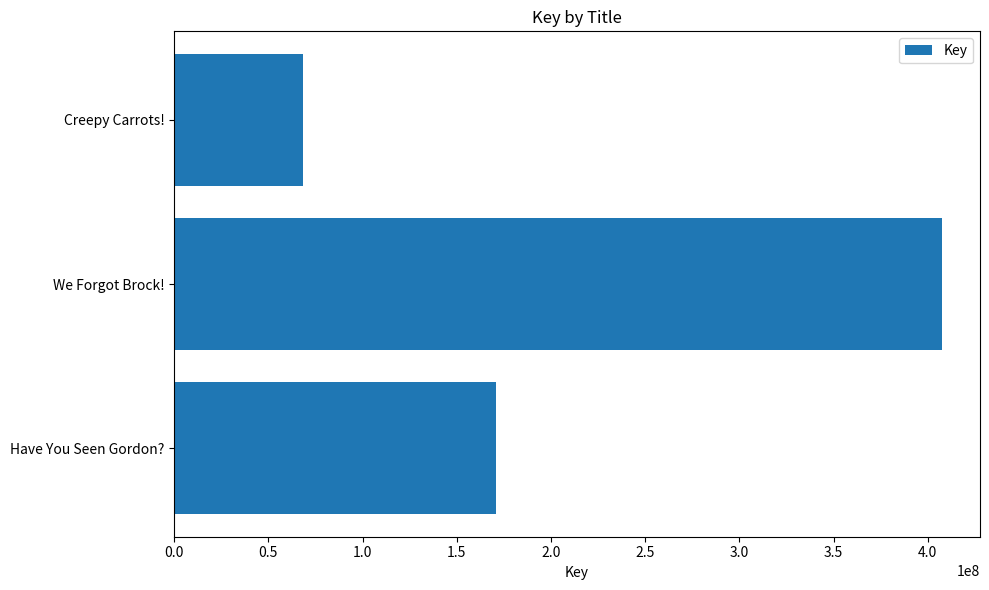

Reading top to bottom, what are all the values shown in this chart?

68271681	407357858	170633091